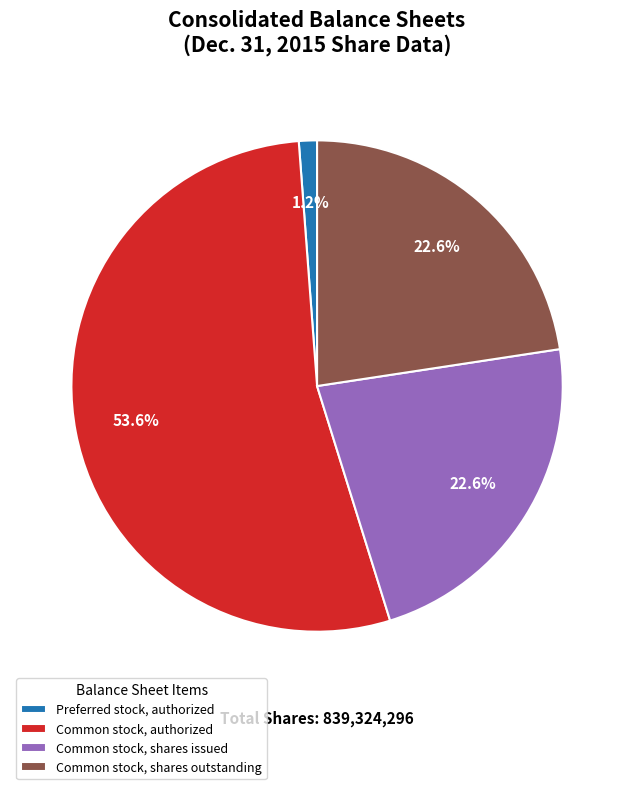

True or false: Preferred stock, authorized accounts for 8% of the total.

False